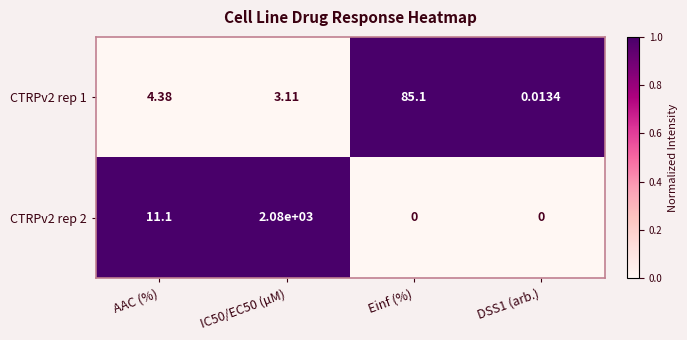

At which label is CTRPv2 rep 1 closest to 42?

AAC (%)